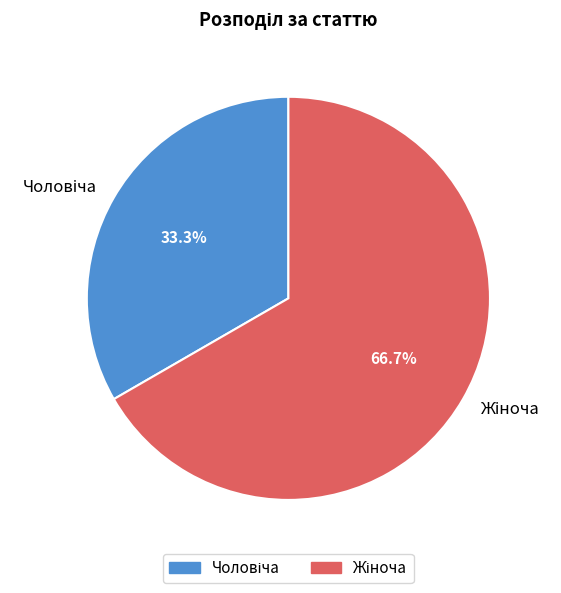

To the nearest percent, what portion does Жіноча represent?

67%